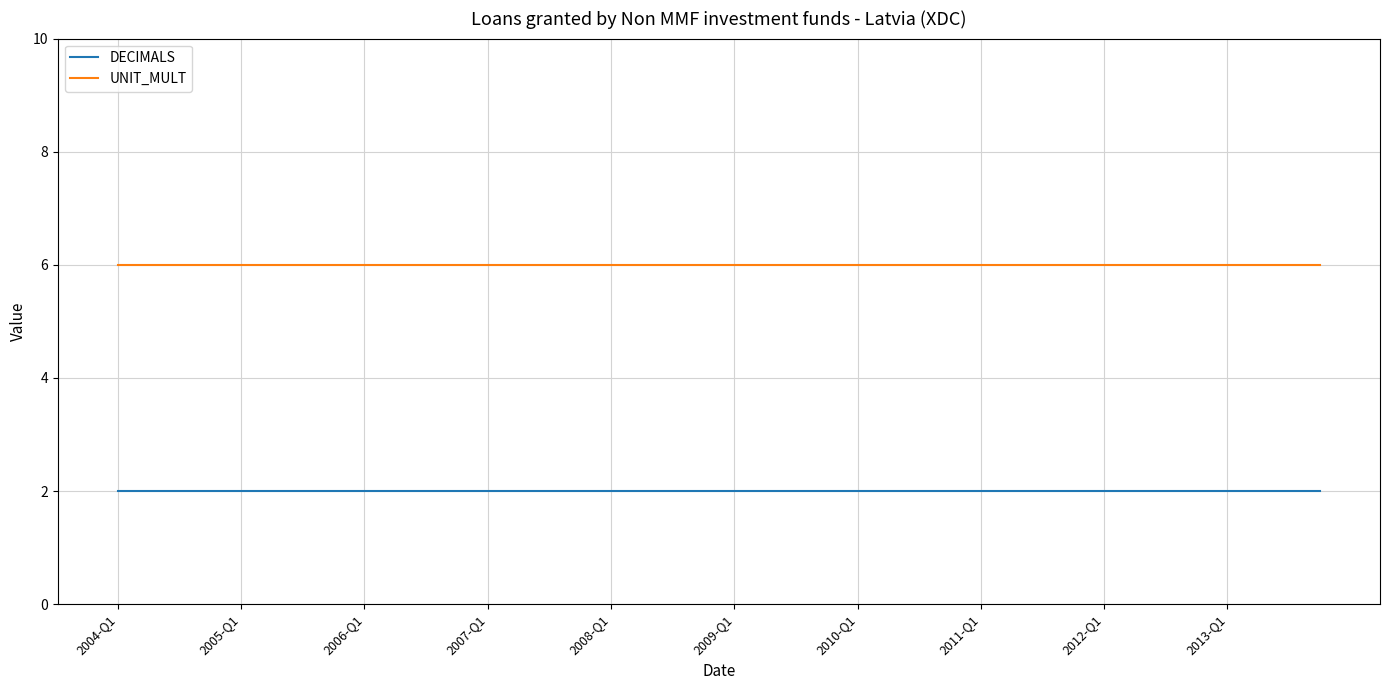

What is the greatest value displayed?

6